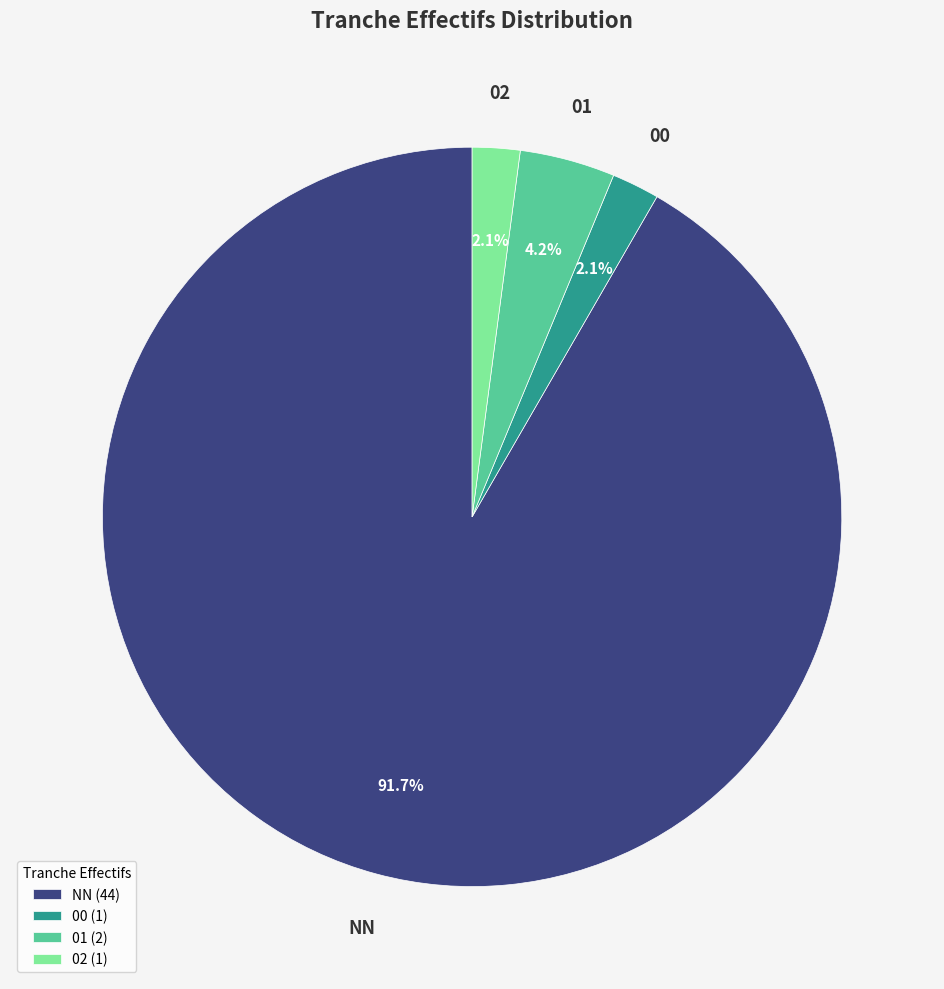

Count the number of slices in the pie.

4